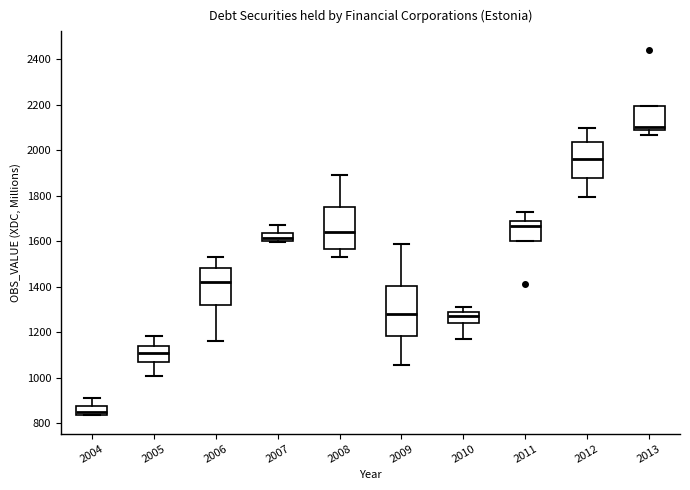

Reading left to right, transcribe this box plot: for each box, give where its median line is, the range the box spans, and where its two whiskers end, as read against the y-axis. The values are not printed on the chart, so give them approximately, as read against the axis.

2004: median 860, box 840 to 880, whiskers 840 to 920
2005: median 1100, box 1080 to 1140, whiskers 1000 to 1180
2006: median 1420, box 1320 to 1480, whiskers 1160 to 1540
2007: median 1620, box 1600 to 1640, whiskers 1600 to 1680
2008: median 1640, box 1560 to 1760, whiskers 1540 to 1900
2009: median 1280, box 1180 to 1400, whiskers 1060 to 1580
2010: median 1280 (inside the box), box 1240 to 1280, whiskers 1180 to 1320
2011: median 1660, box 1600 to 1680, whiskers 1600 to 1740
2012: median 1960, box 1880 to 2040, whiskers 1800 to 2100
2013: median 2100, box 2080 to 2200, whiskers 2060 to 2200